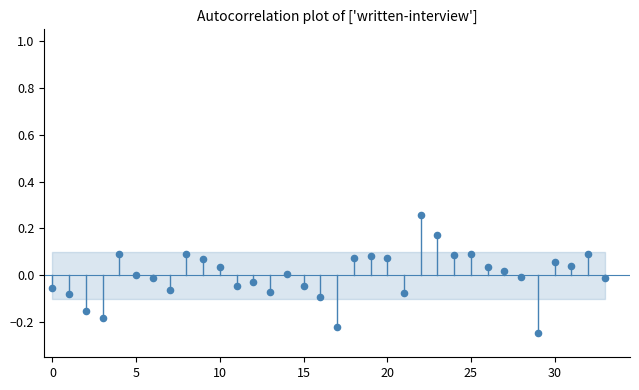

What is the range of Y values (max minus min)?

0.5